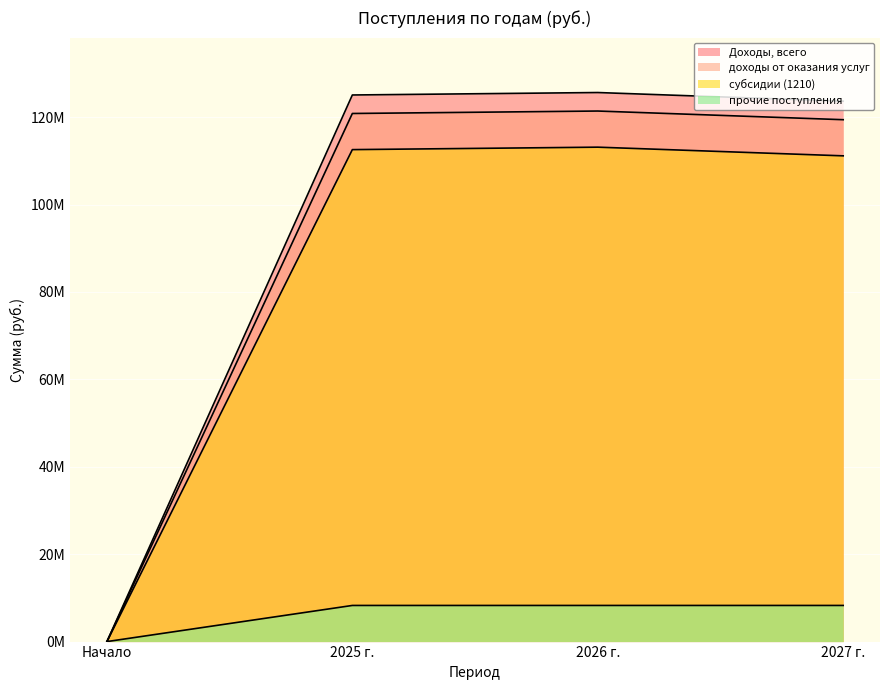

What is the average value of the доходы от оказания услуг series?

90404869.1